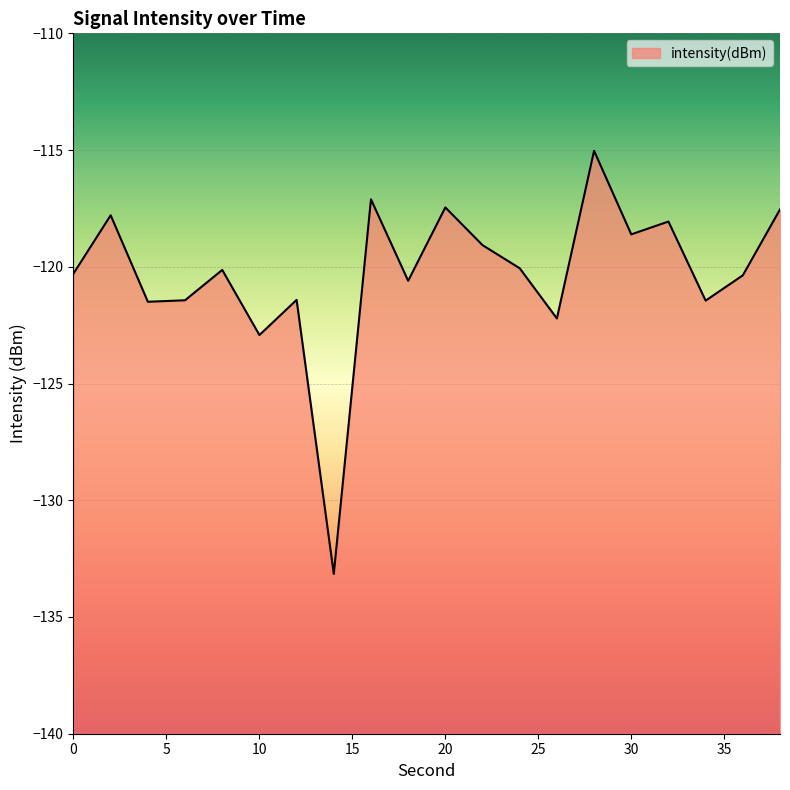

What is the difference between the values at 22 and 28?

4.0